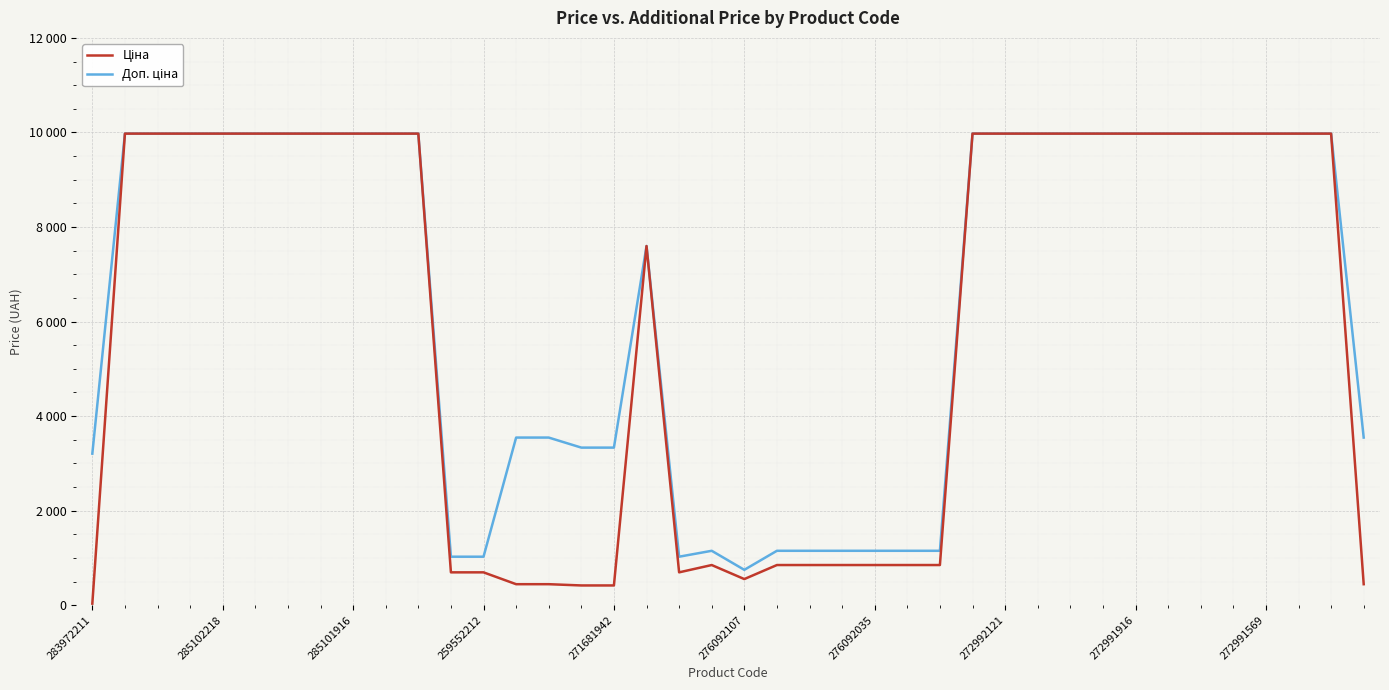

What is the sum of all Ціна values?

237812.5